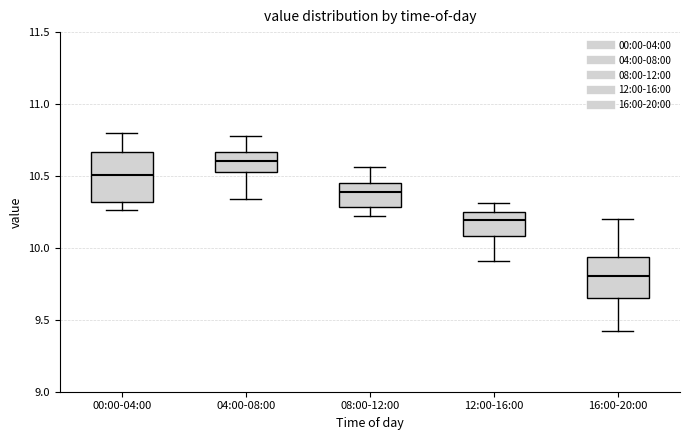

Comparing the boxes themselves (not the whiskers), which one is the tallest?

00:00-04:00